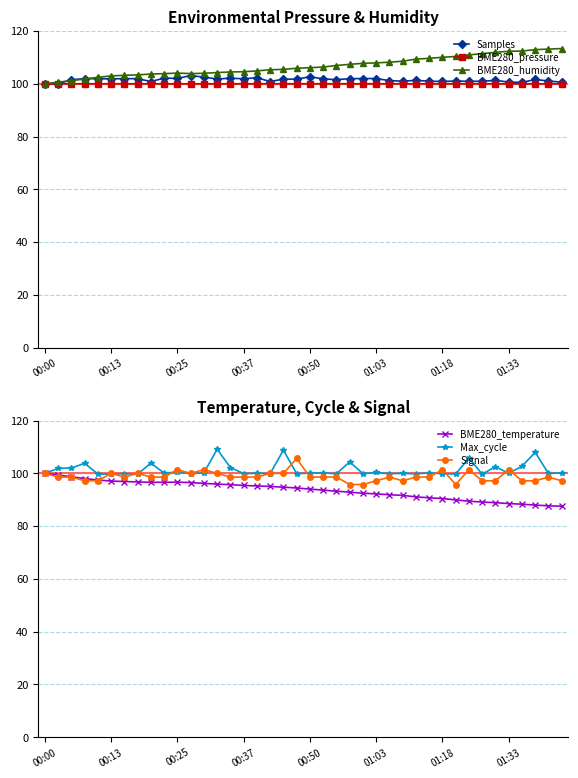

What is the maximum value for Samples?

103.1